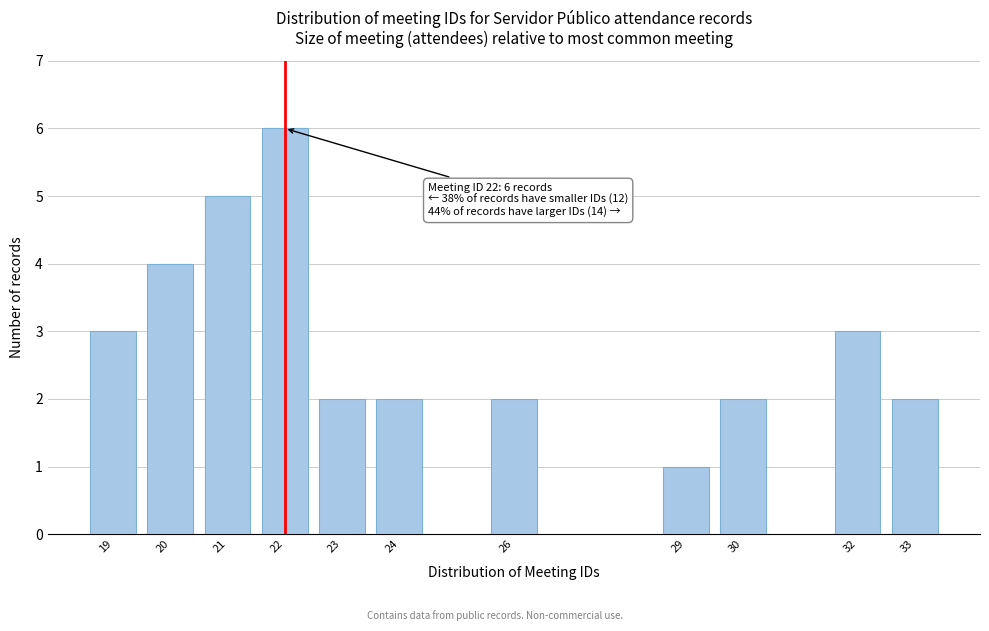

Reading left to right, what are all the values shown in this chart?

3	4	5	6	2	2	2	1	2	3	2